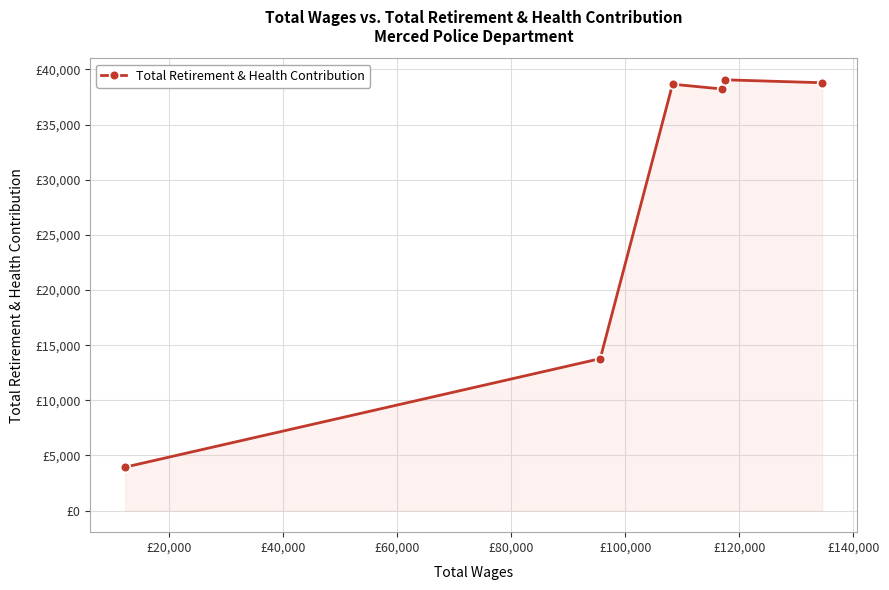

Does the chart have visible grid lines?

Yes